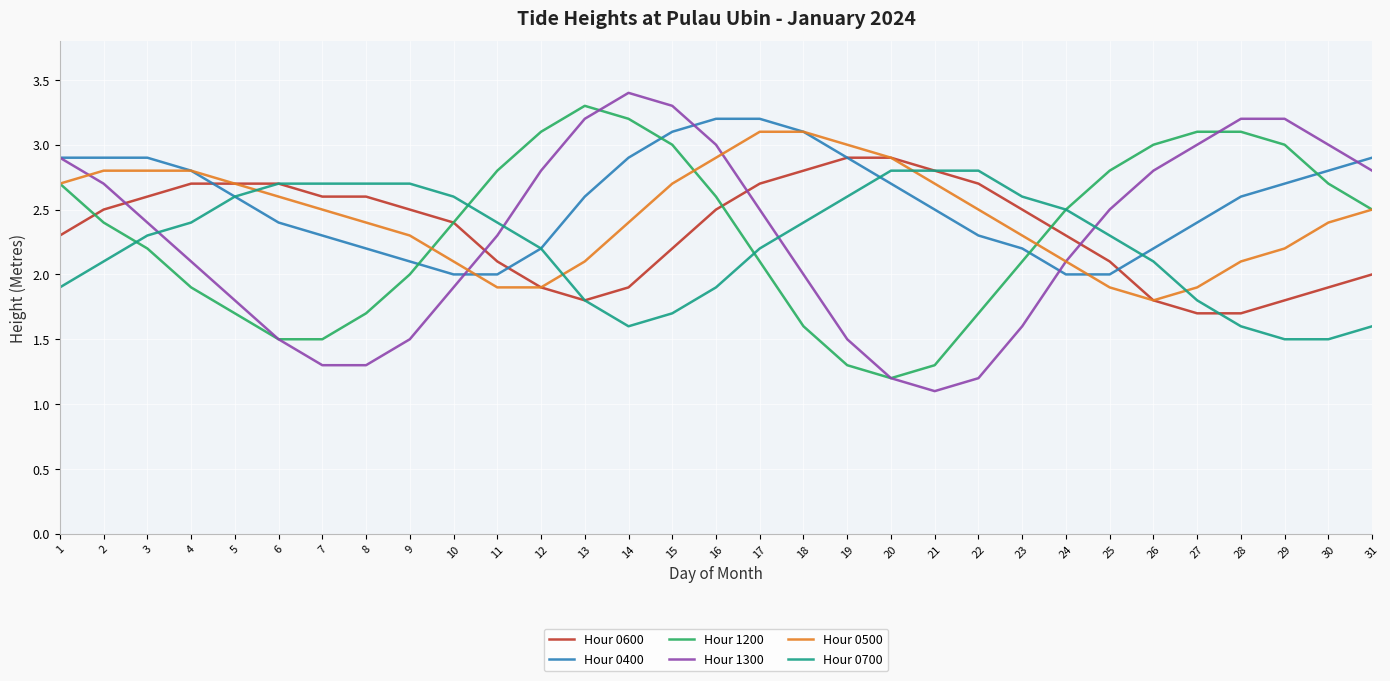

The value of Hour 0400 at 4 is 2.8. True or false?

True